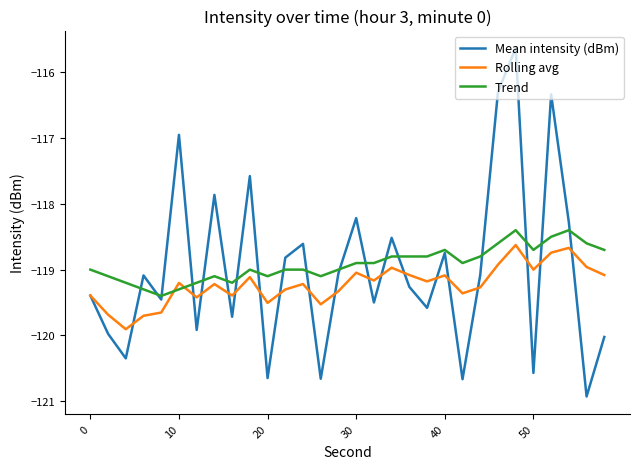

What is the maximum value shown in the chart?

-115.6